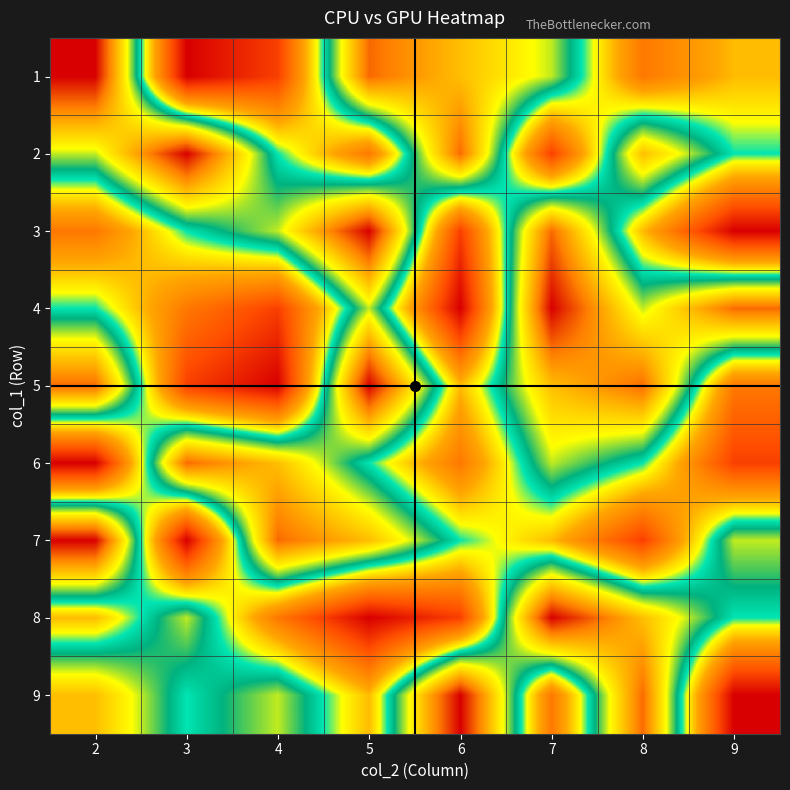

At 2, list the series in order from smallest to largest.

6, 3, 8, 4, 2, 9, 5, 1, 7